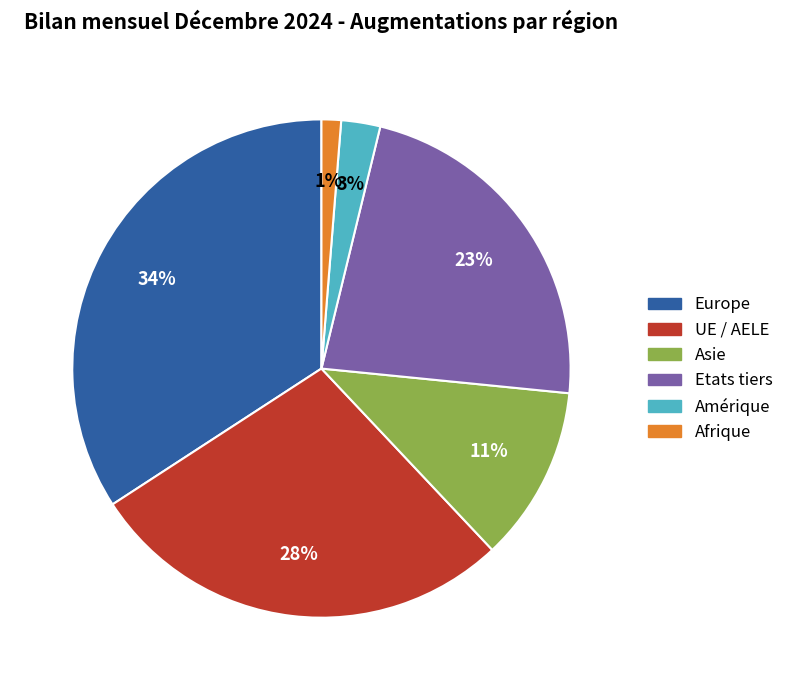

To the nearest percent, what percentage of the pie is Afrique?

1%